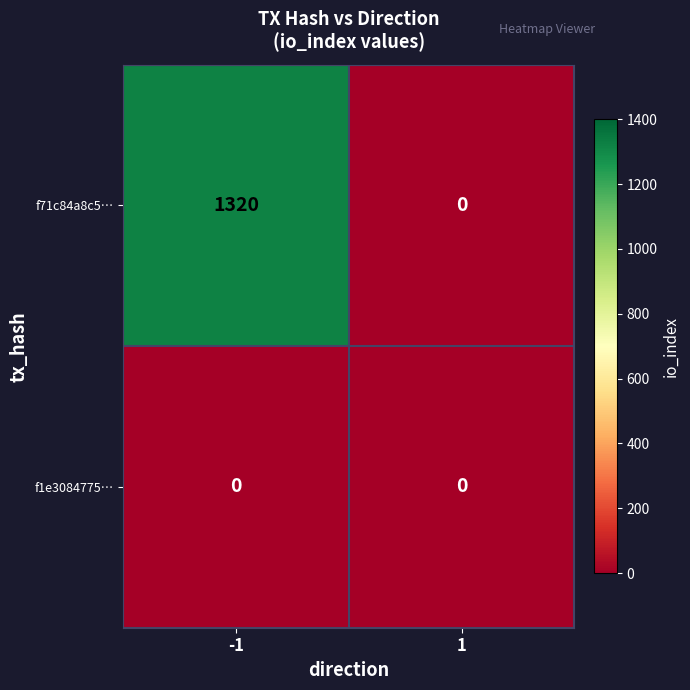

List the series in order of their peak value, highest first.

f71c84a8c5…, f1e3084775…